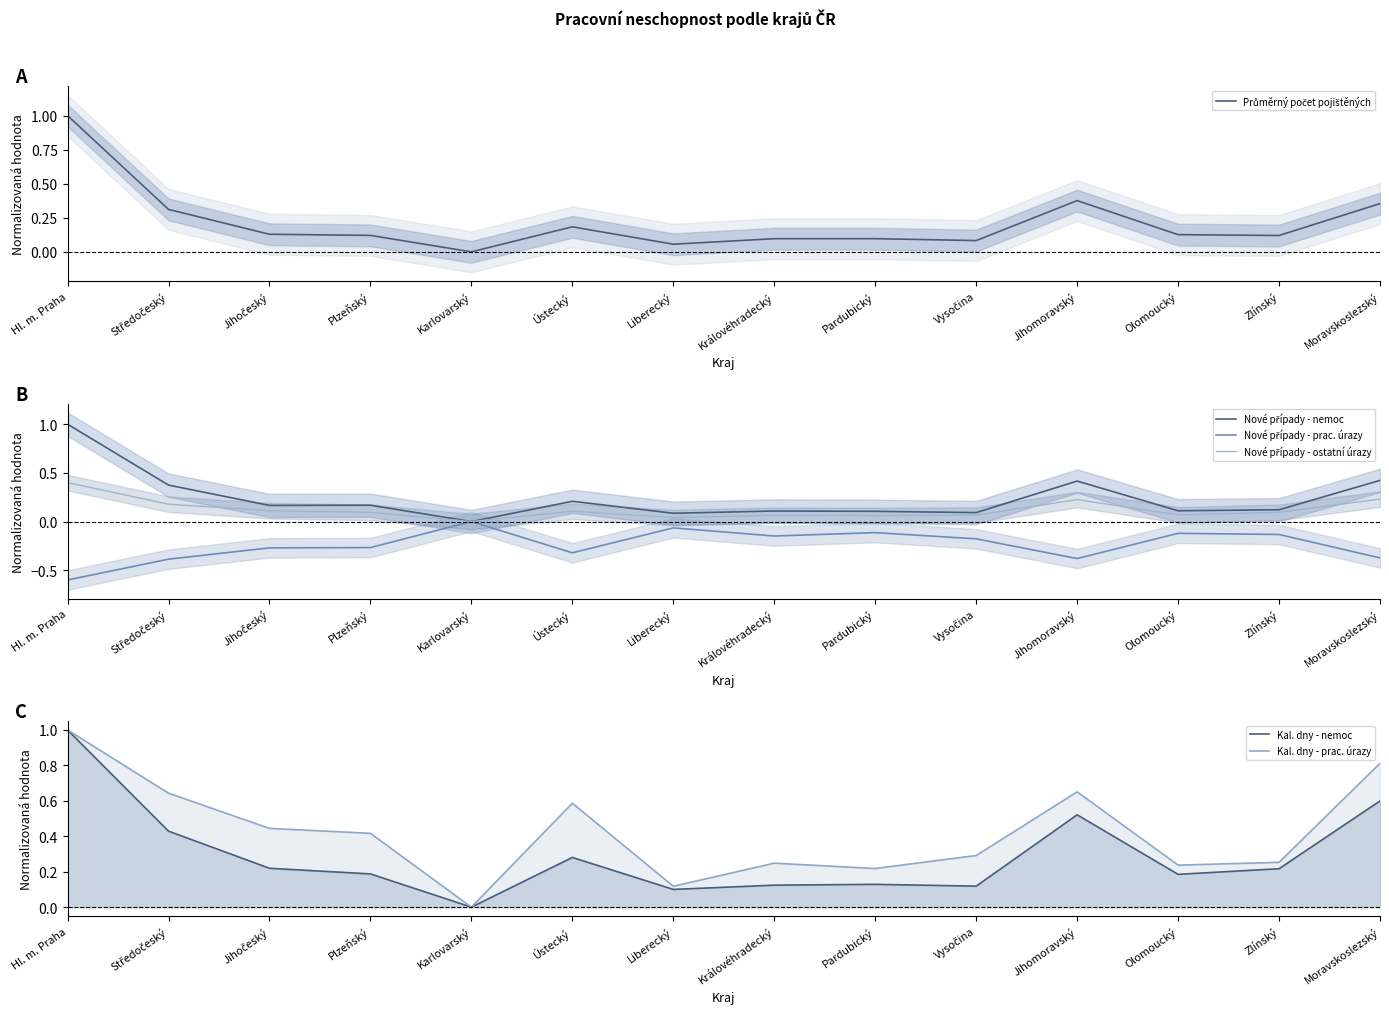

What are all the series names shown in the legend?

Průměrný počet pojištěných, Nové případy - nemoc, Nové případy - prac. úrazy, Nové případy - ostatní úrazy, Kal. dny - nemoc, Kal. dny - prac. úrazy